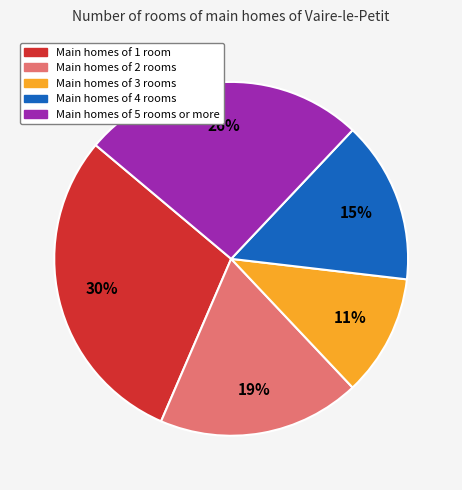

To the nearest percent, what is the difference between the largest and smallest slice percentages?

19%